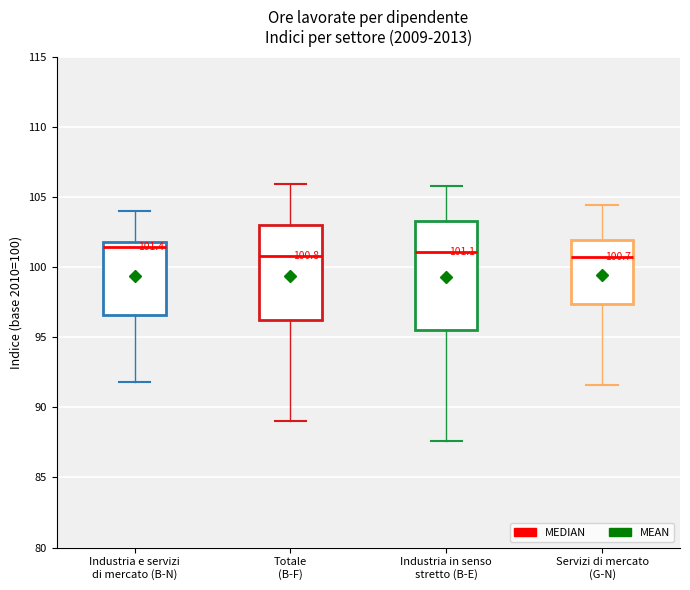

Which box is the tallest, from its lower edge to its upper edge?

Industria in senso stretto (B-E)